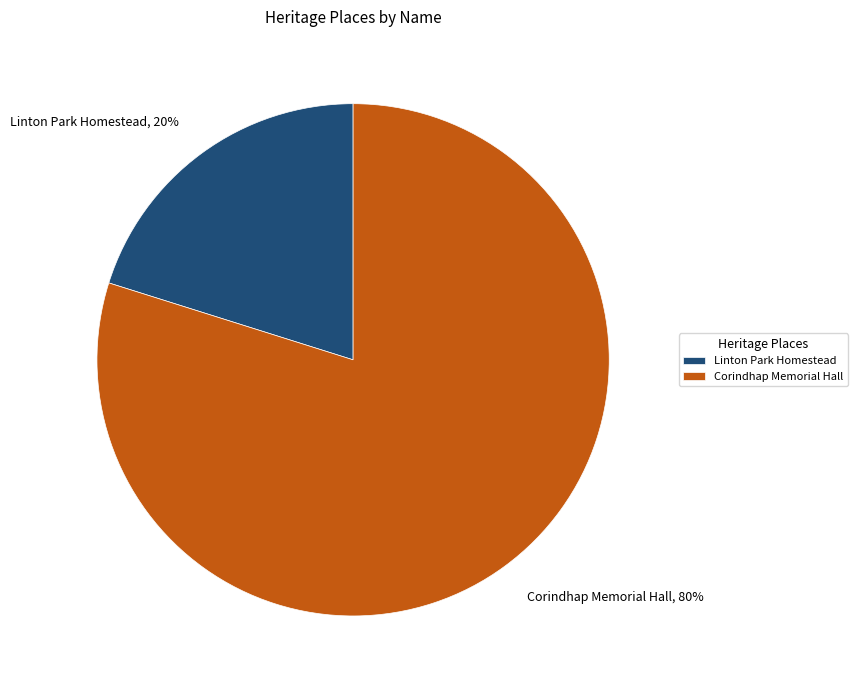

Approximately how many times larger is the value at Corindhap Memorial Hall compared to Linton Park Homestead?

4.0